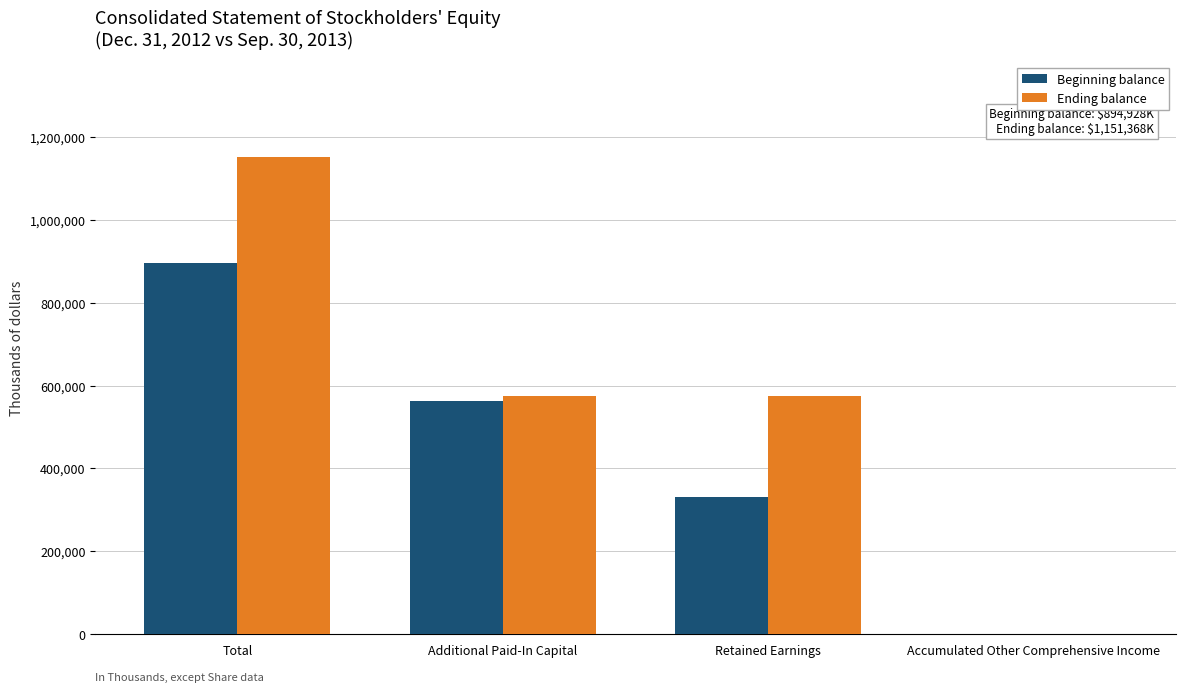

How many data points does each series have?

4